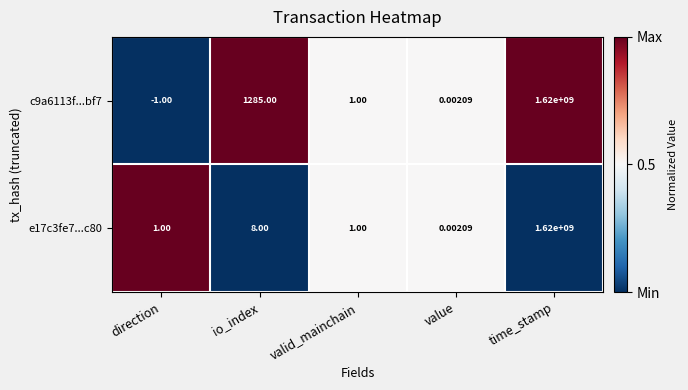

Which label corresponds to the smallest value in the chart?

direction